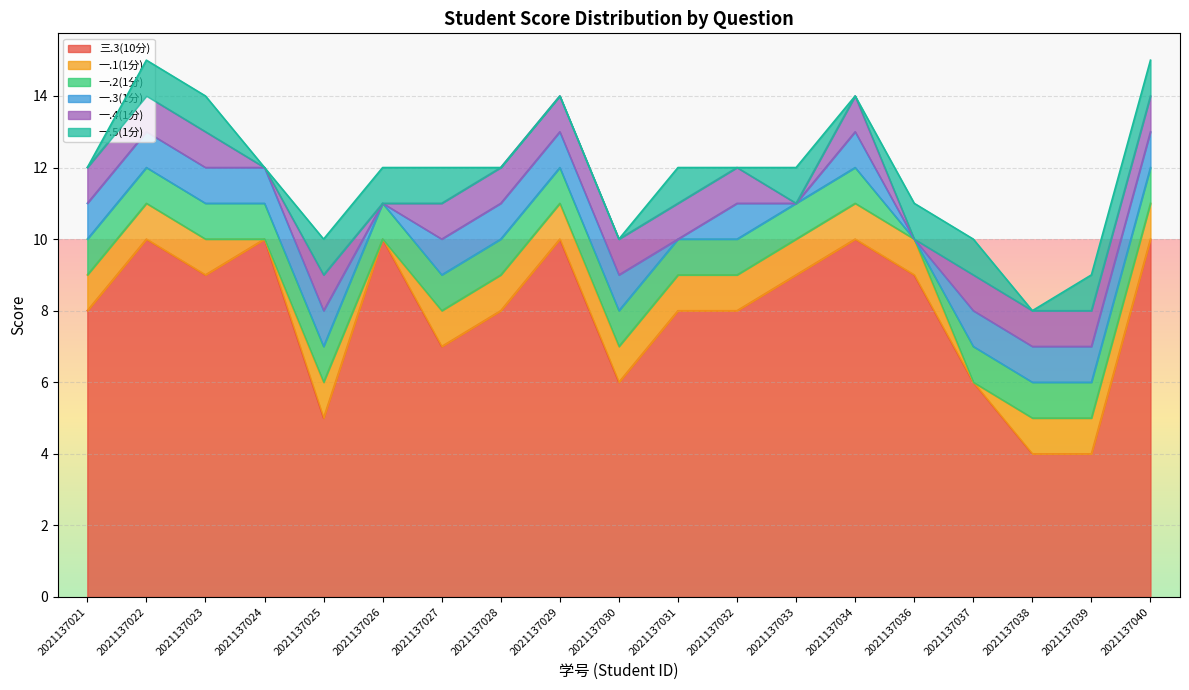

What is the sum of the 一.1(1分) values at 2021137037 and 2021137023?

1